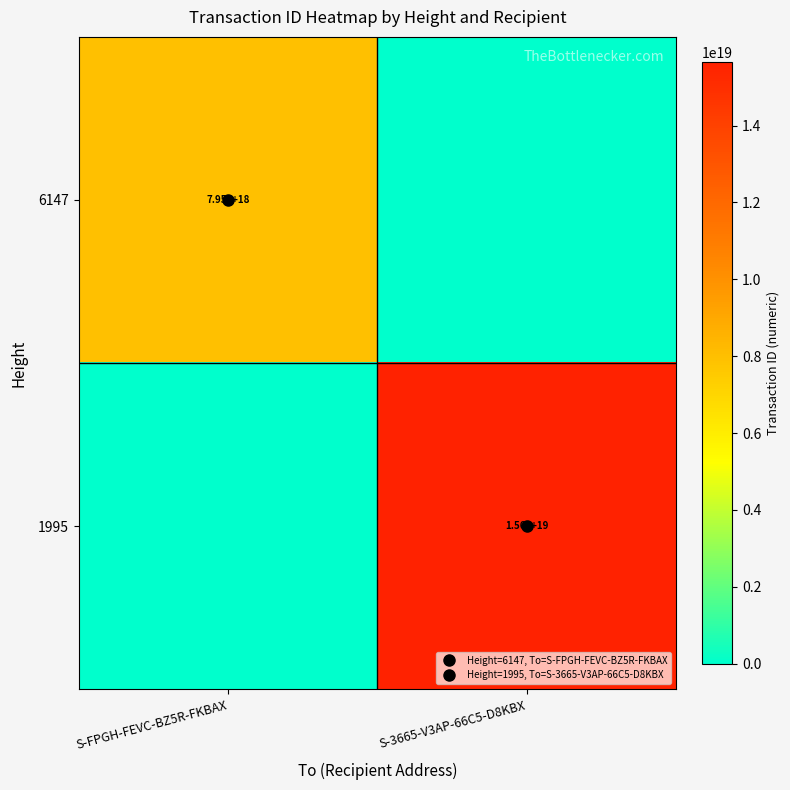

Is it true that 1995 equals -9312889652924010496 at S-FPGH-FEVC-BZ5R-FKBAX?

False